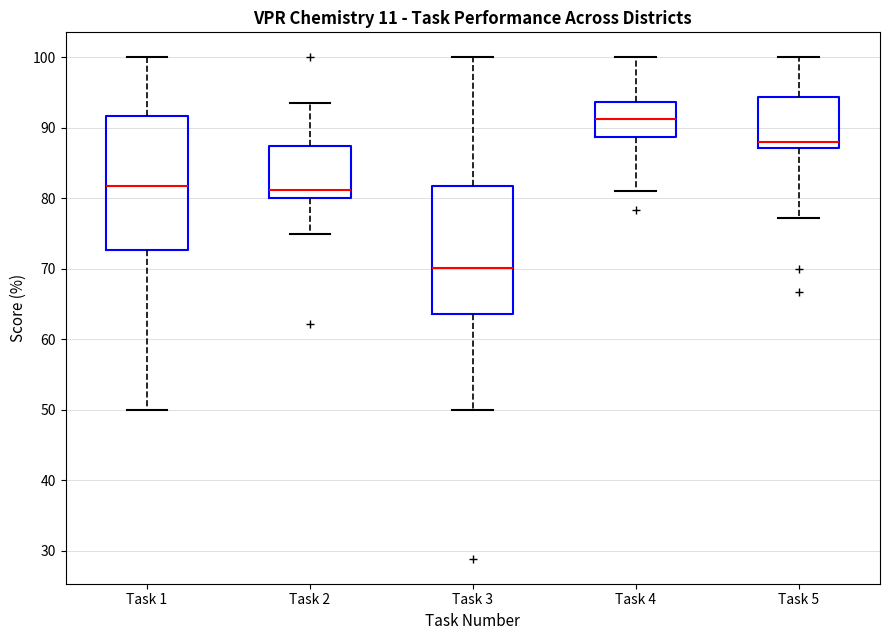

Reading left to right, read every box against the y-axis: the position of its median line, the range the box covers, and the ends of its whiskers. The values are not printed on the chart, so give them approximately, as read against the axis.

Task 1: median 82, box 73 to 92, whiskers 50 to 100
Task 2: median 81, box 80 to 88, whiskers 75 to 94
Task 3: median 70, box 64 to 82, whiskers 50 to 100
Task 4: median 91, box 89 to 94, whiskers 81 to 100
Task 5: median 88, box 87 to 94, whiskers 77 to 100